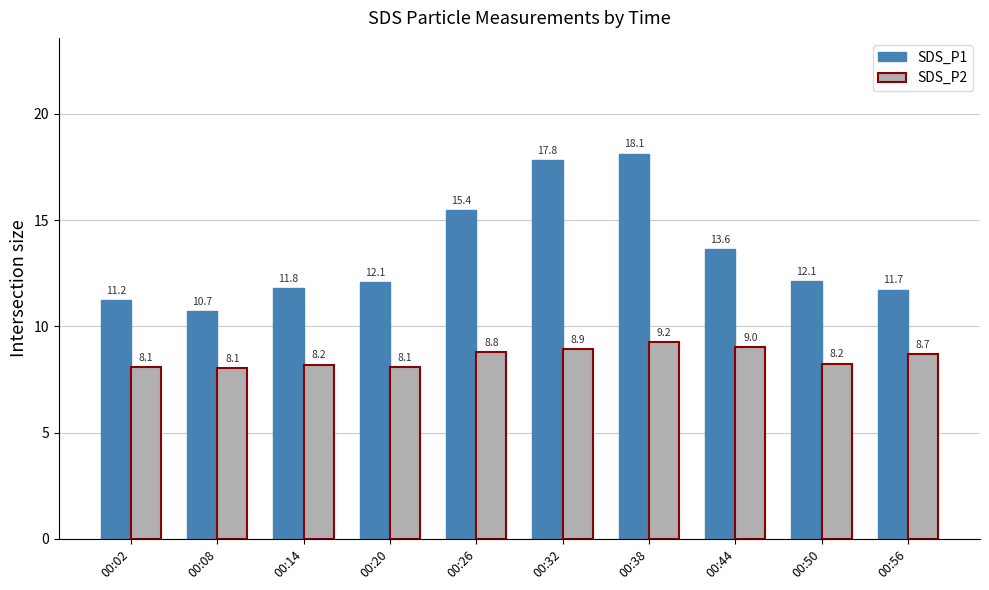

At which category is the sum across all series the highest?

00:38